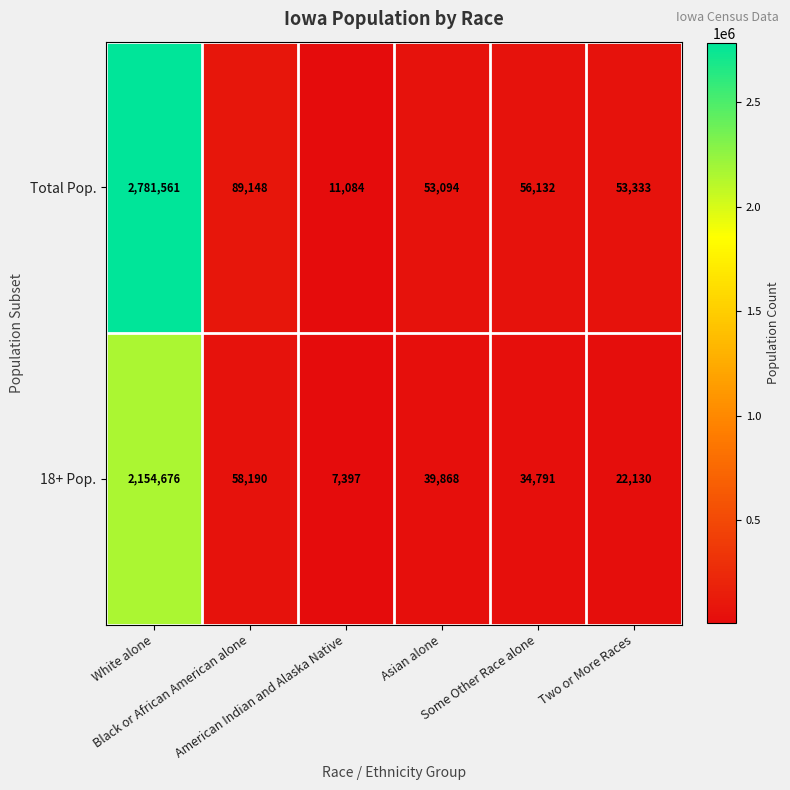

At which category does the chart reach its minimum across all series?

American Indian and Alaska Native